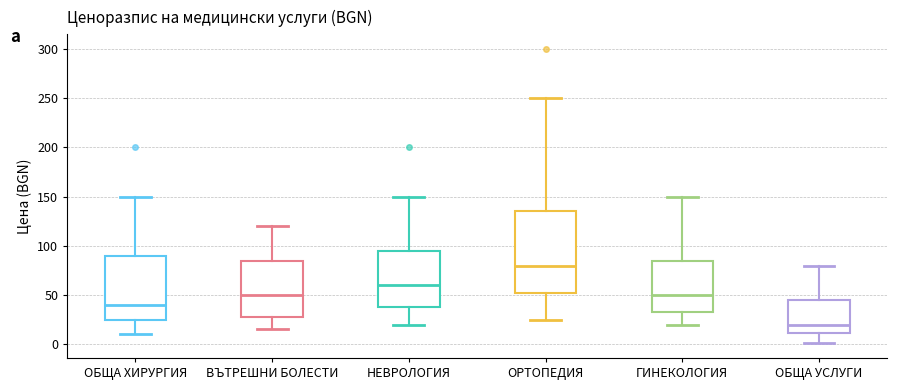

Where does the lower whisker of the box for ГИНЕКОЛОГИЯ end on the y-axis? The values are not printed on the chart, so give them approximately, as read against the axis.

20